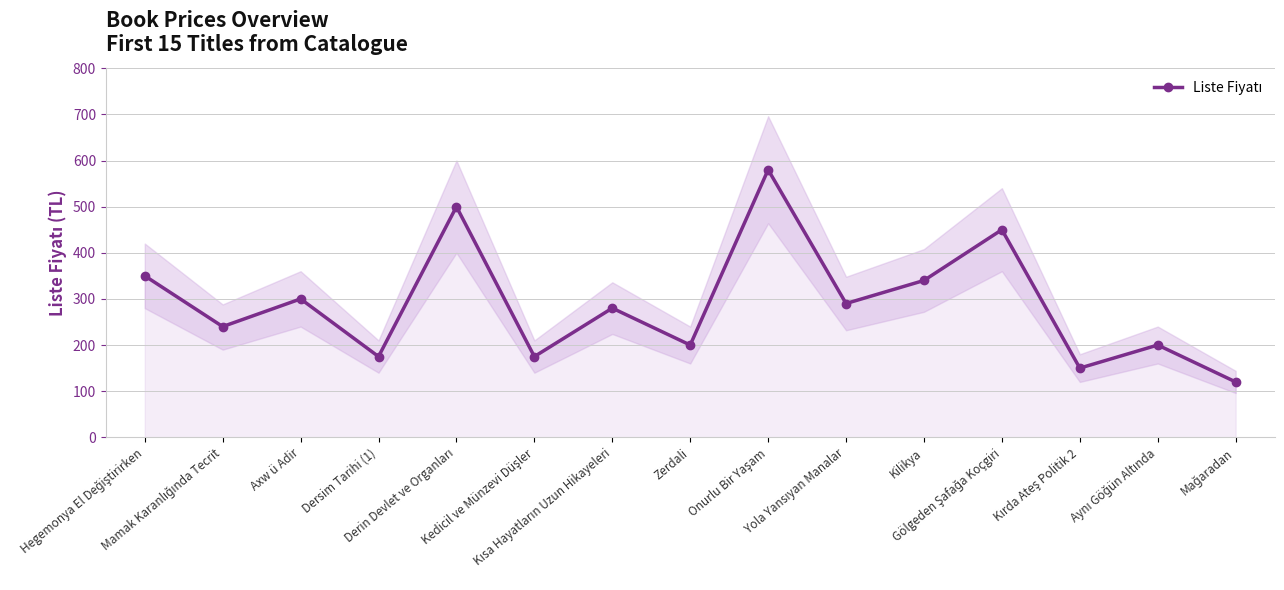

At which label does the data first exceed 280?

Hegemonya El Değiştirirken